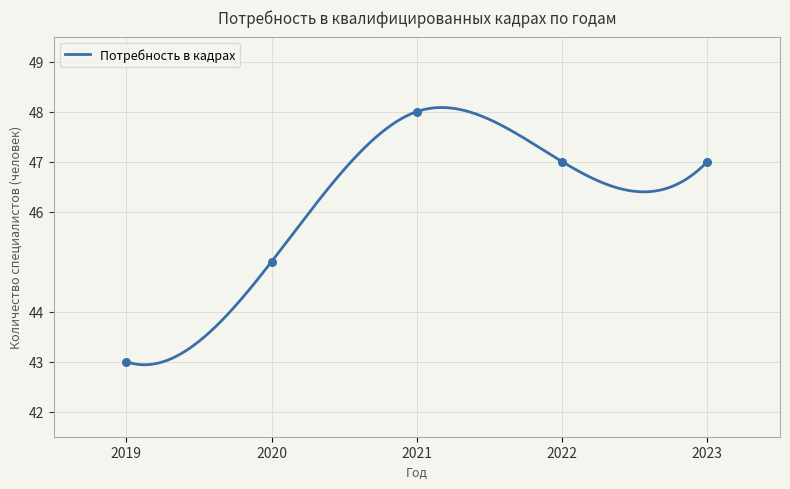

What is the maximum value for Потребность в кадрах?

48.1